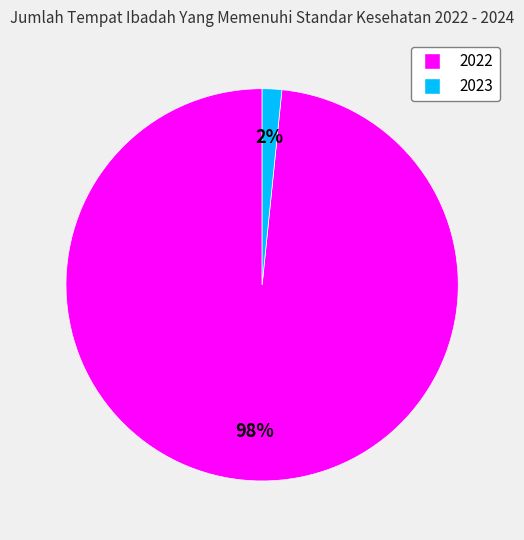

Count the number of slices in the pie.

2